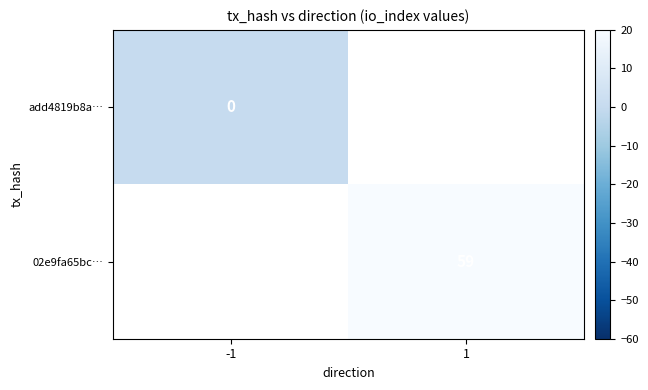

Is it true that 02e9fa65bc… equals 59 at 1?

True